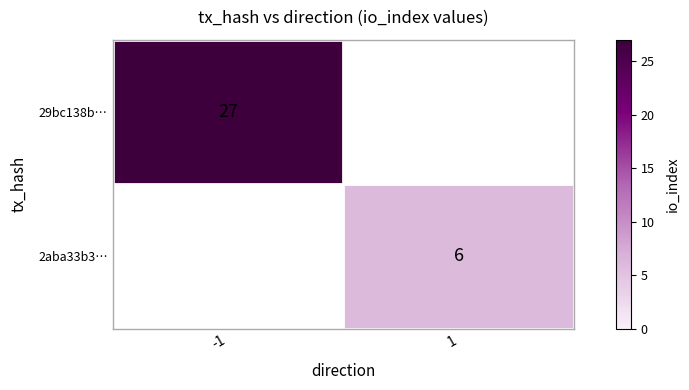

Is it true that 29bc138b… equals 27 at -1?

True